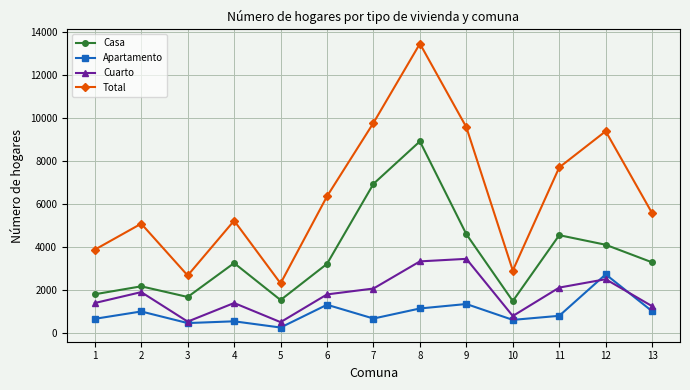

True or false: Apartamento and Casa intersect in this chart.

False